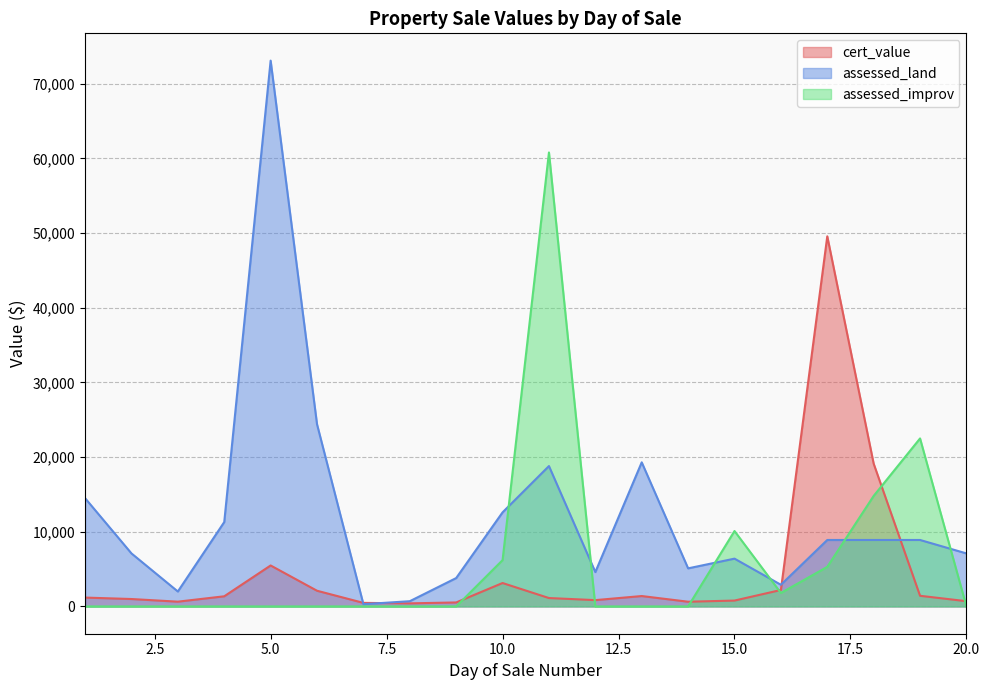

What is the sum of all assessed_land values?

240700.0